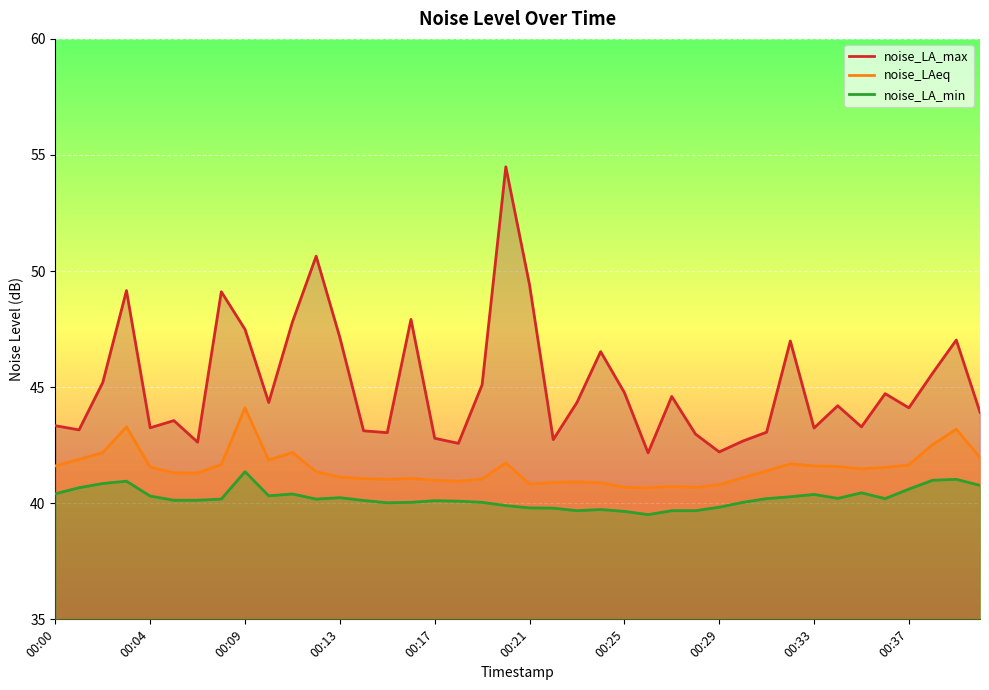

Between 21 and 22, which series saw the biggest shift?

noise_LA_max